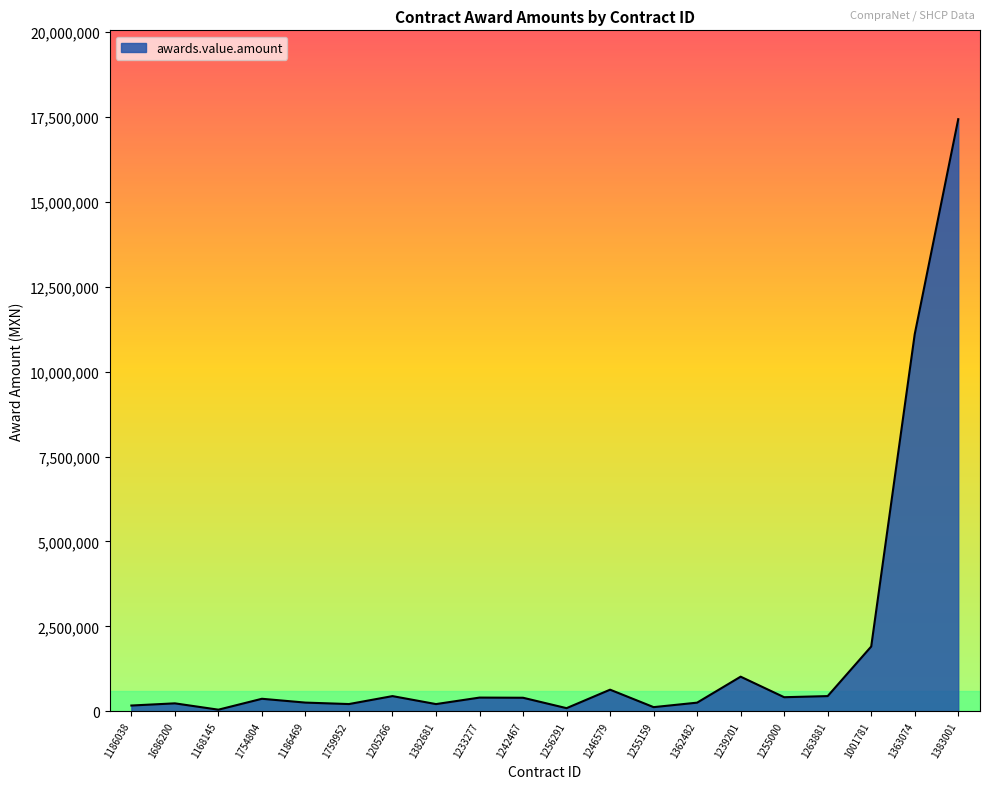

What is the sum of the values at 1239201 and 1263881?

1471545.0